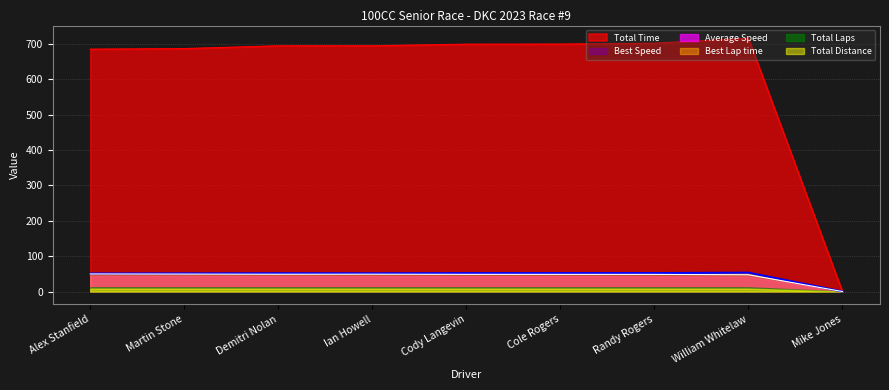

Where is the first local maximum for Total Time?

William Whitelaw